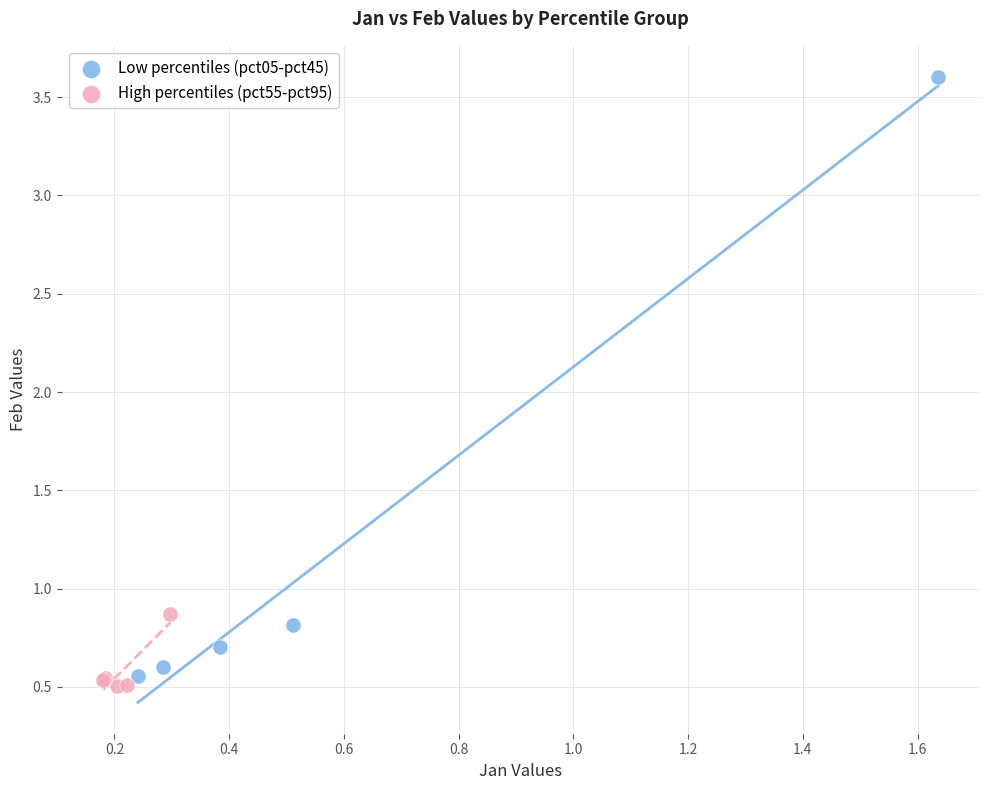

Which series has the widest spread of Y values?

Low percentiles (pct05-pct45)